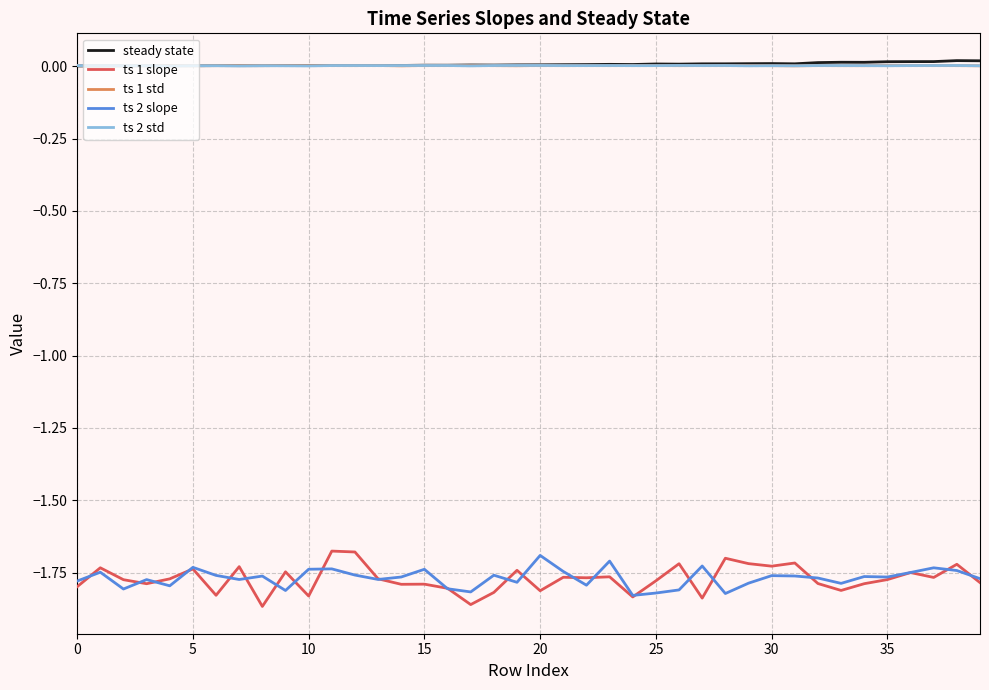

True or false: ts 2 slope and ts 1 std intersect in this chart.

False